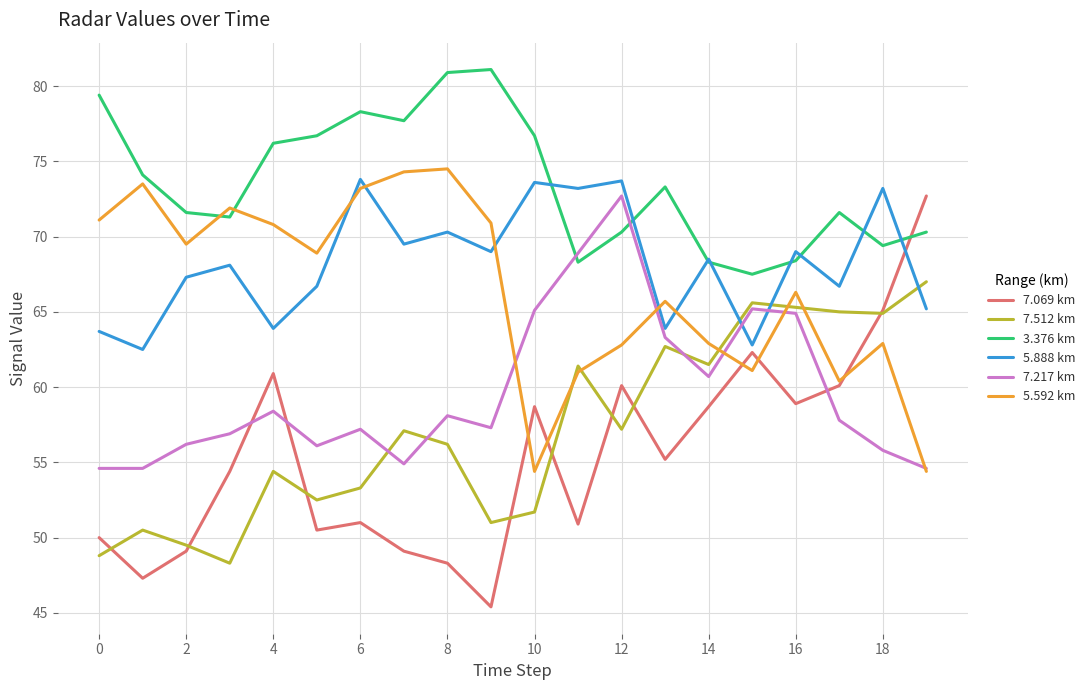

Which series has the widest spread of values?

7.069 km